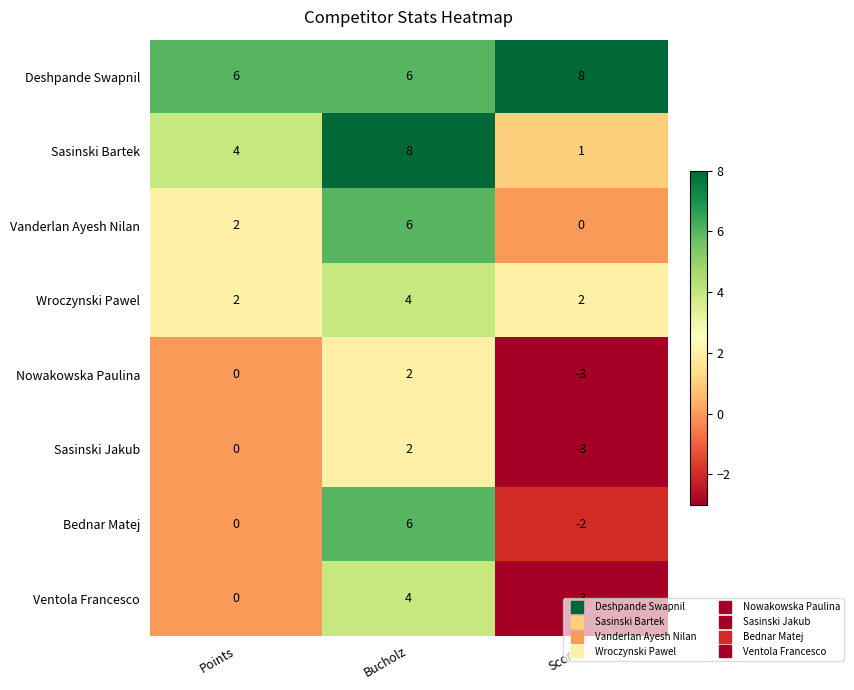

Which series changed the most between Points and Bucholz?

Bednar Matej